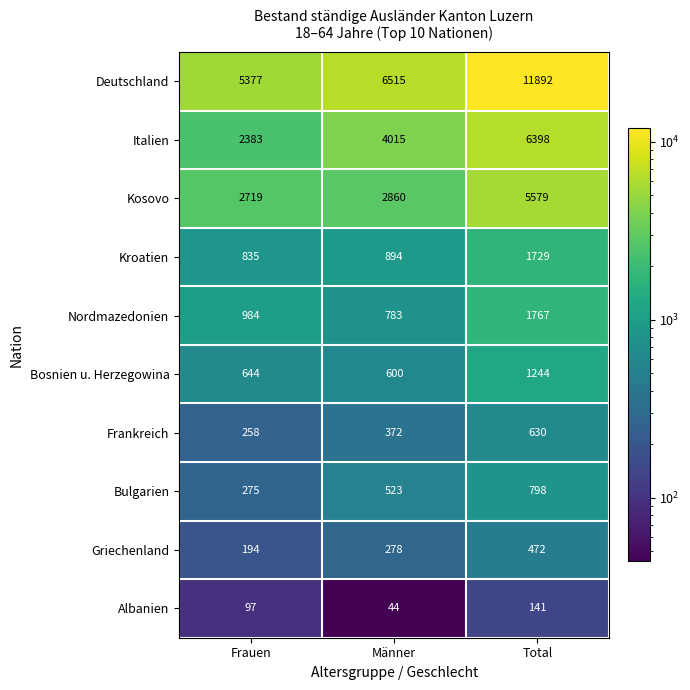

At how many categories does at least one series exceed 1414?

3